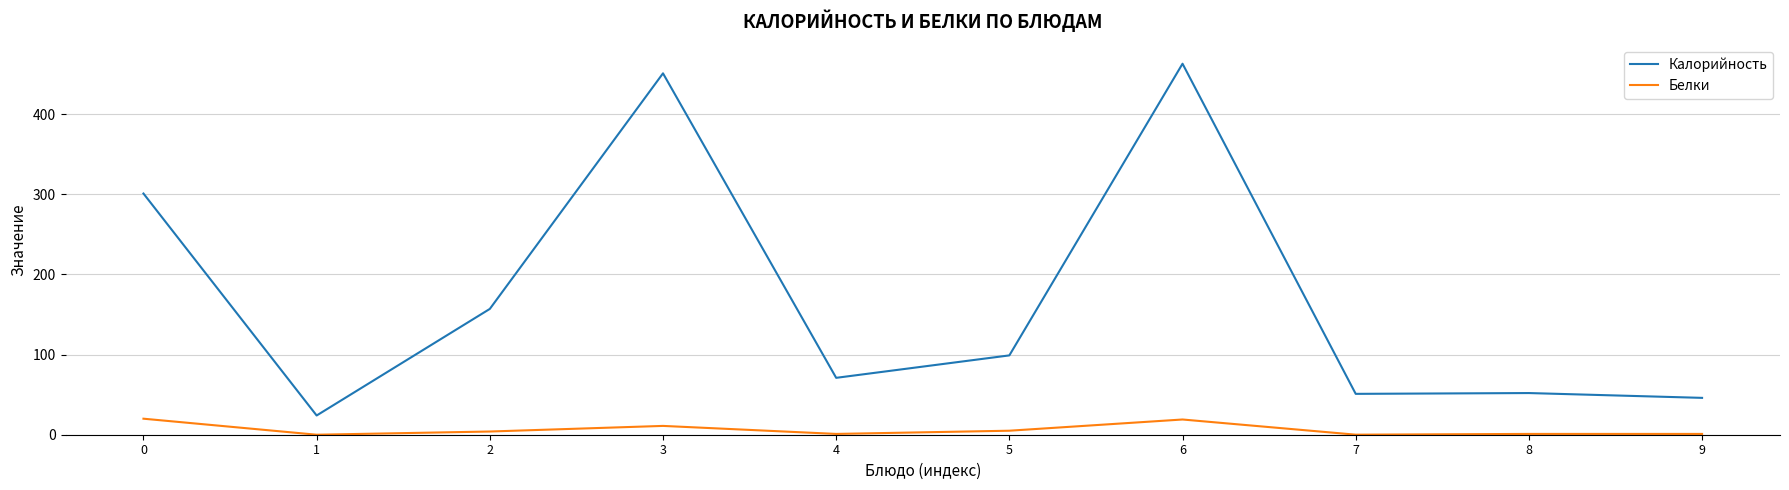

Which series changed the most between 0 and 5?

Калорийность